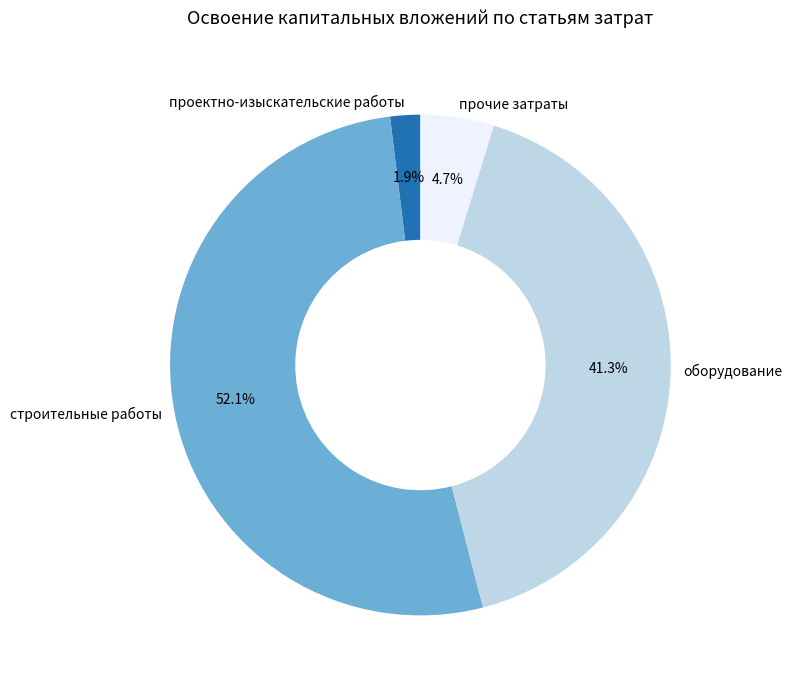

What percentage is the оборудование slice, to the nearest percent?

41%